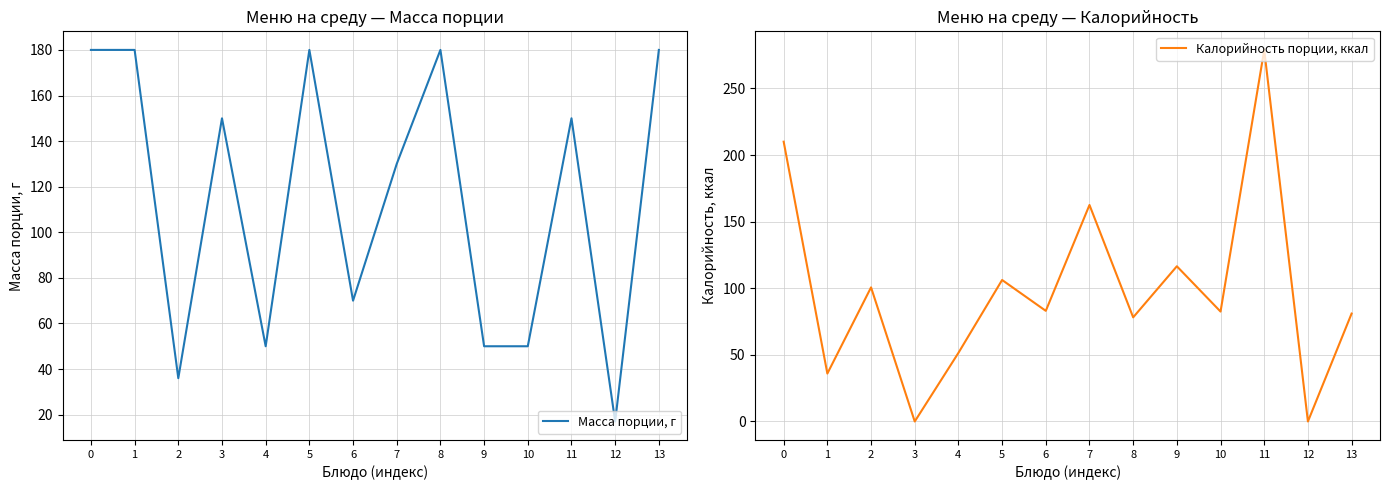

What is the difference between the maximum and second lowest values in the Калорийность порции, ккал series?

278.9